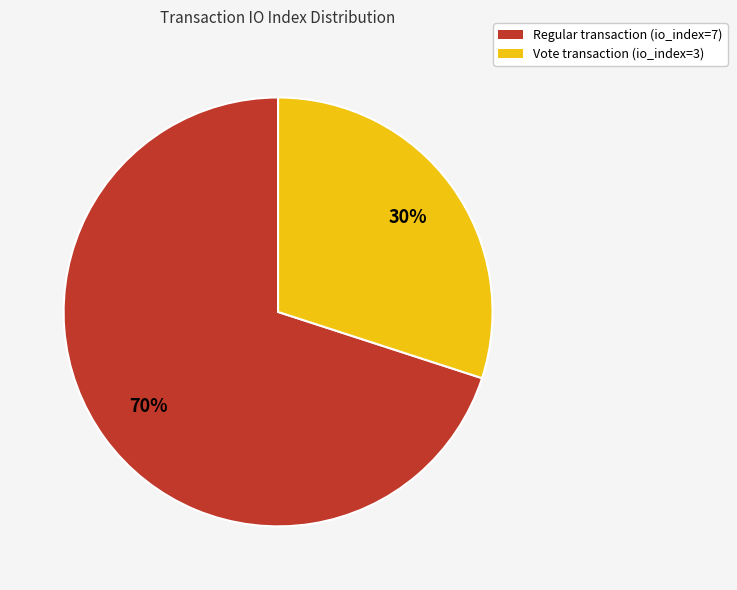

To the nearest percent, what portion does Regular transaction (io_index=7) represent?

70%